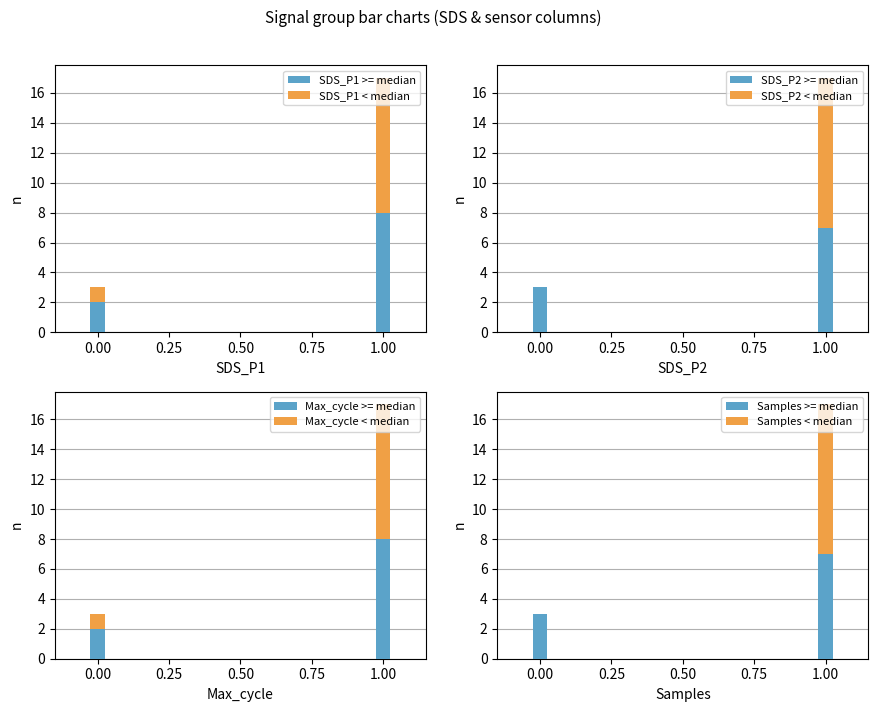

True or false: SDS_P2 has a value of 2.5 at 7.

False